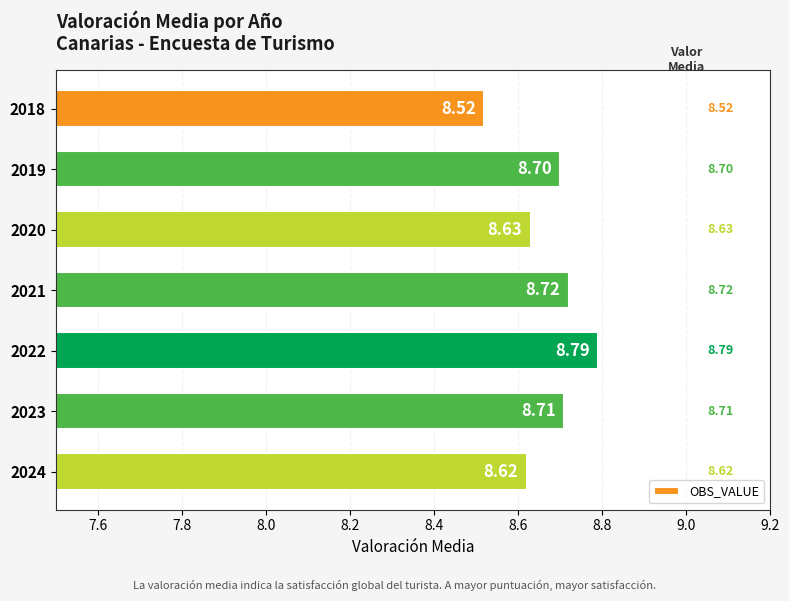

List the labels in order of value, largest first.

2022, 2021, 2023, 2019, 2020, 2024, 2018